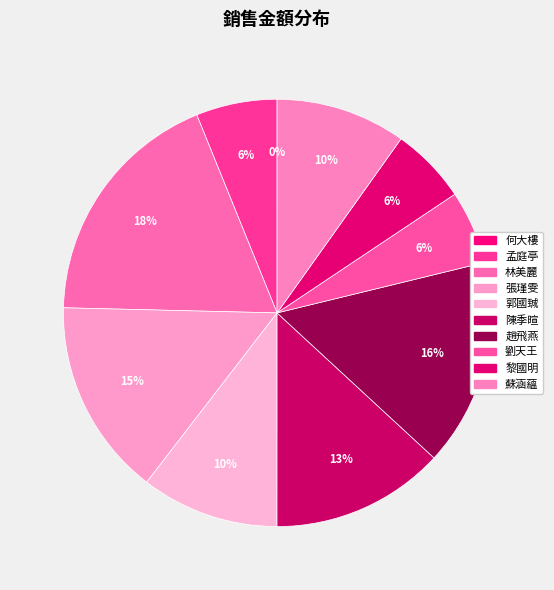

Which category has the biggest portion of the pie?

林美麗